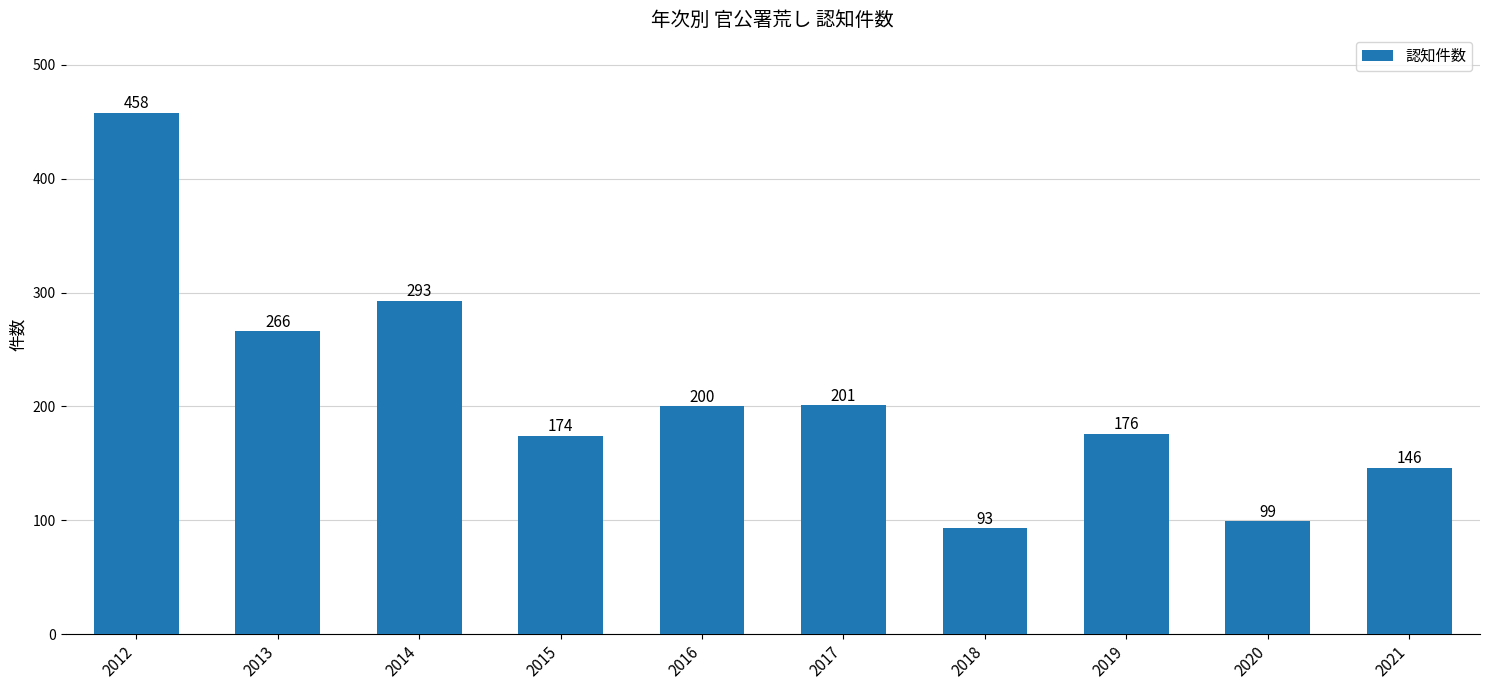

Read the value at 2018, to the nearest 50.

100